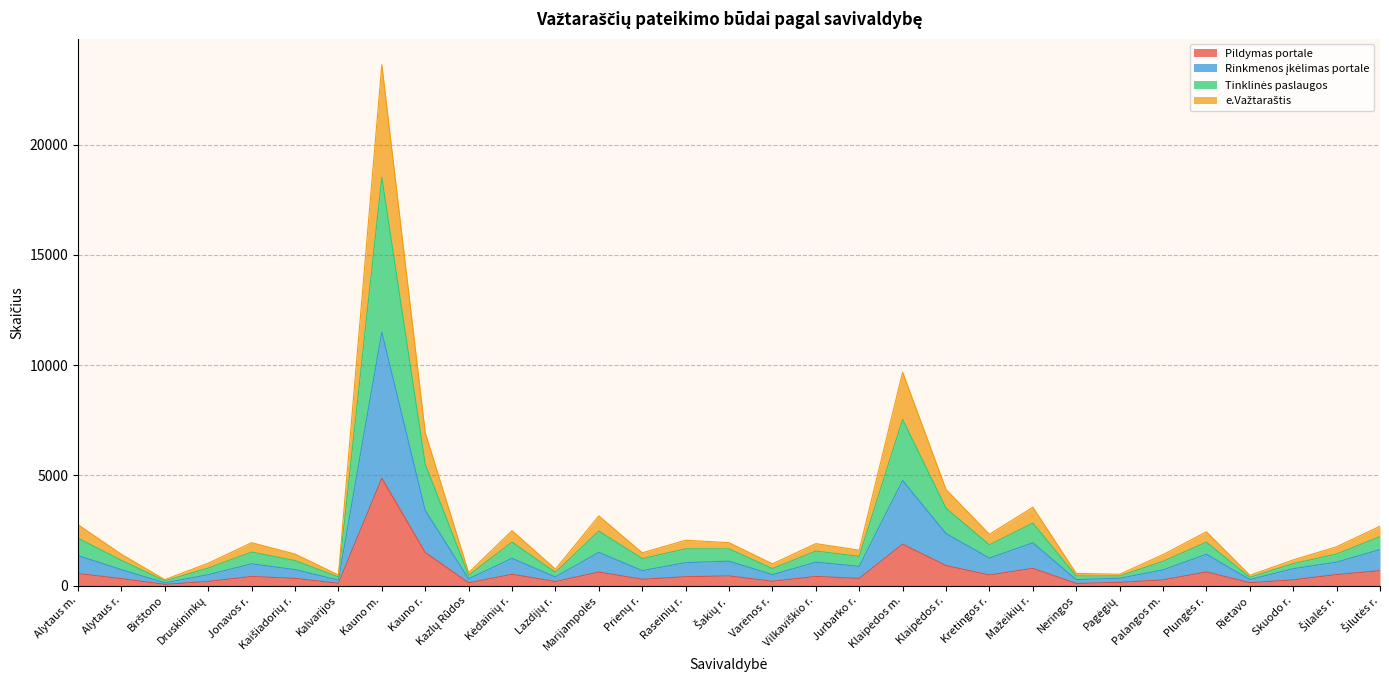

Which category has the highest value in the Pildymas portale series?

Kauno m.